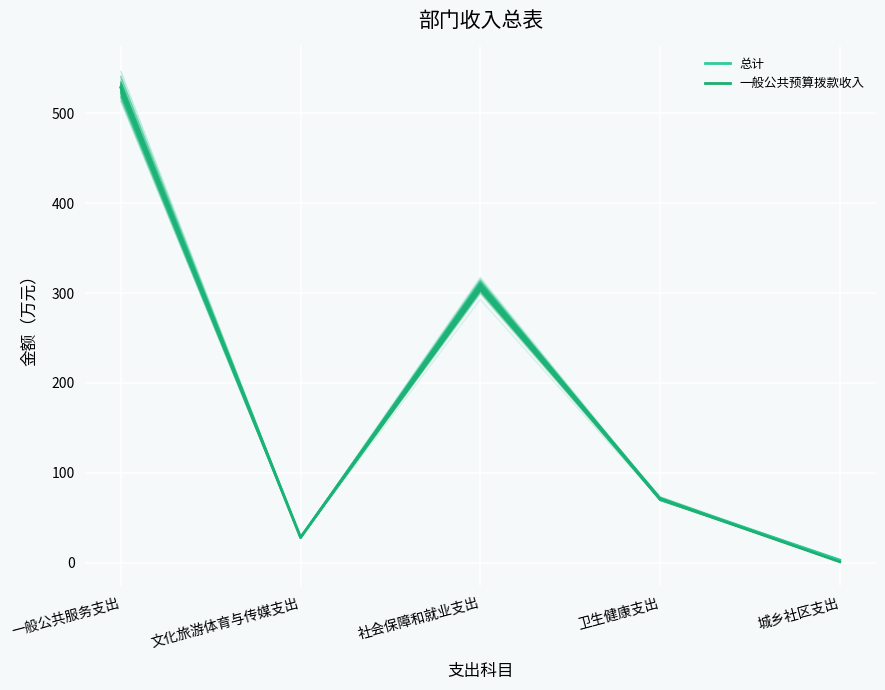

Which series has the largest range (max minus min)?

总计